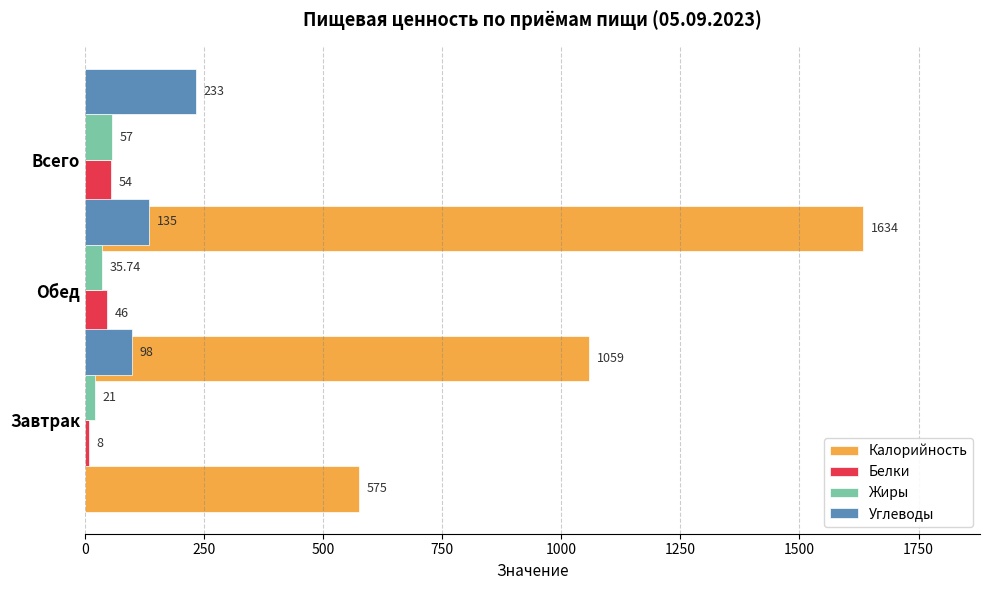

True or false: Белки has a value of 71.4 at 250.

False